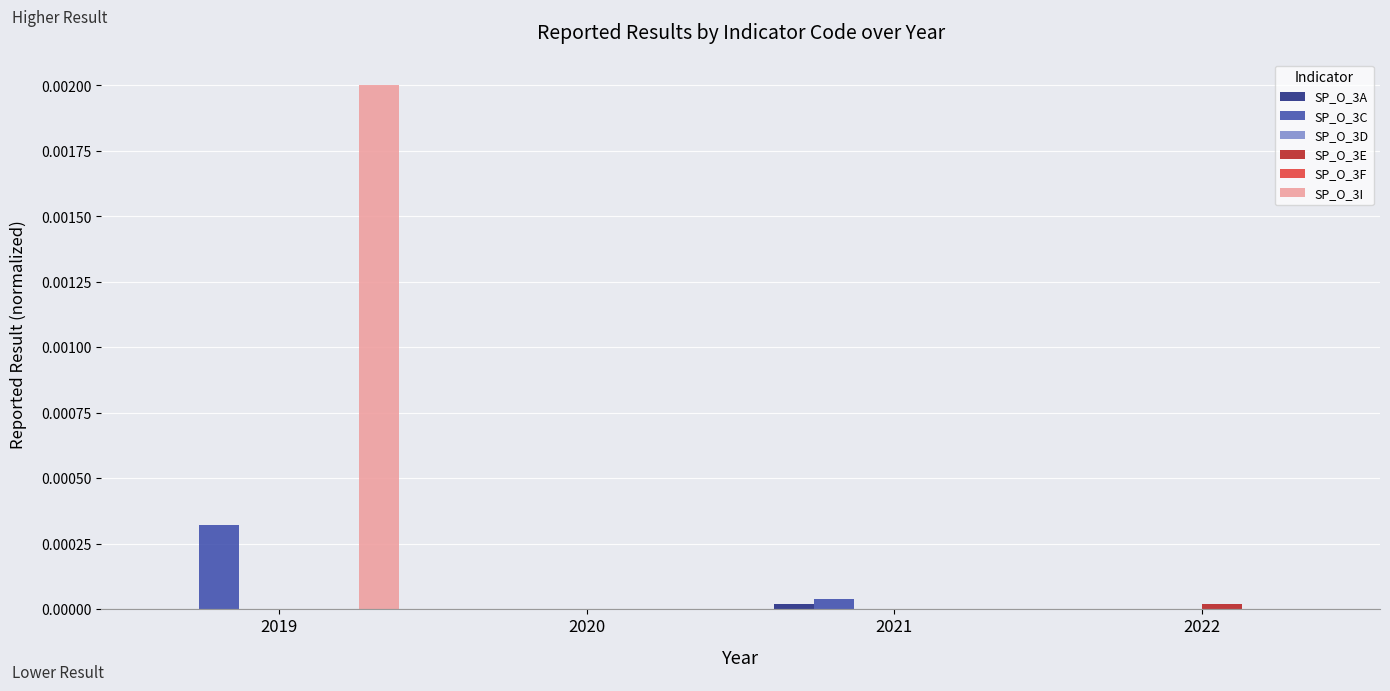

Reading left to right, what are all the values shown in this chart?

SP_O_3A: 0.0	0.0	0.0	0.0
SP_O_3C: 0.0	0.0	0.0	0.0
SP_O_3D: 0.0	0.0	0.0	0.0
SP_O_3E: 0.0	0.0	0.0	0.0
SP_O_3F: 0.0	0.0	0.0	0.0
SP_O_3I: 0.0	0.0	0.0	0.0